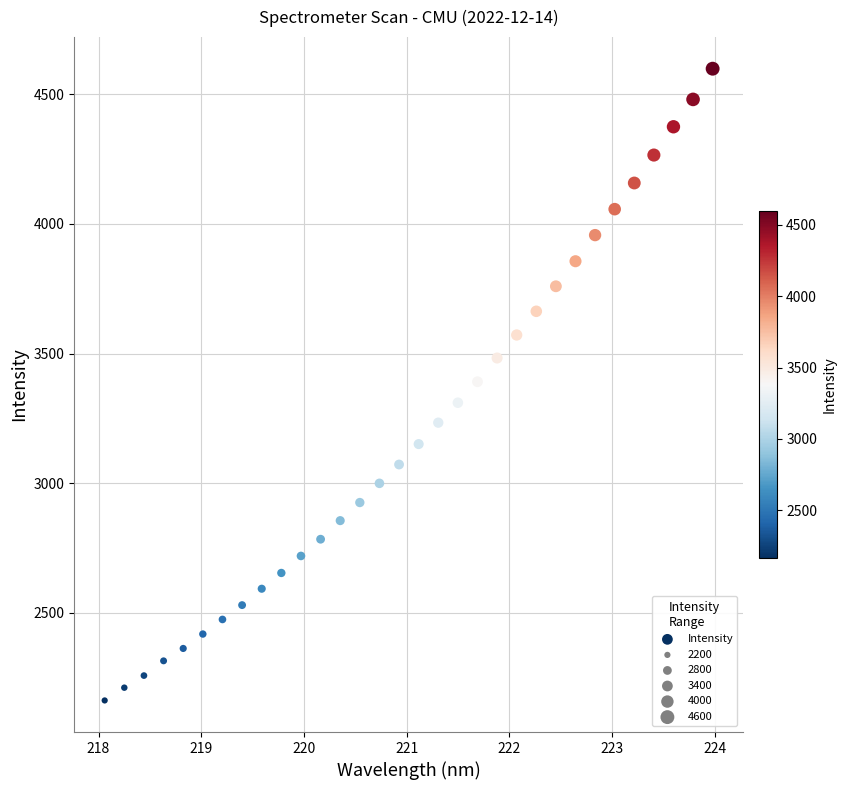

What is the range of Y values (max minus min)?

2435.3